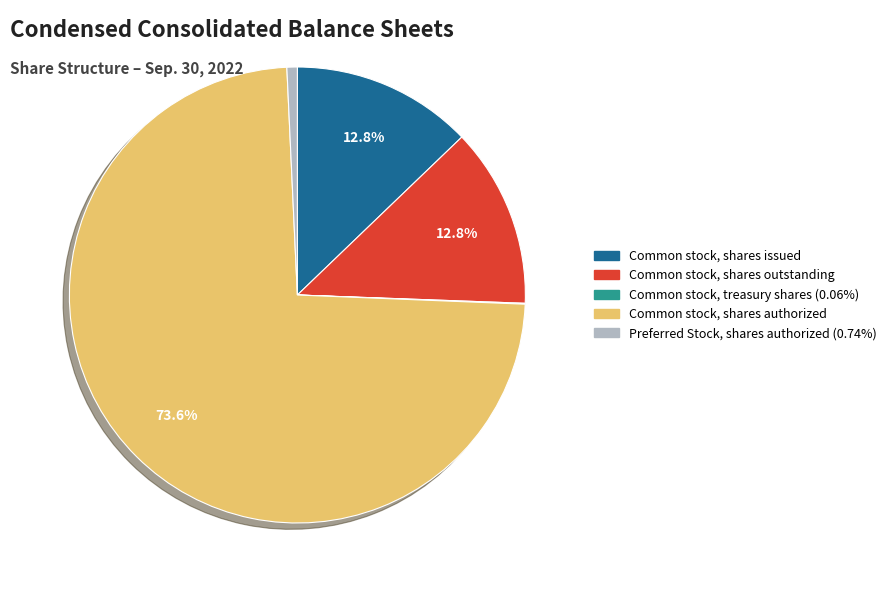

To the nearest percent, what is the combined percentage of Common stock, shares outstanding and Common stock, shares issued?

26%